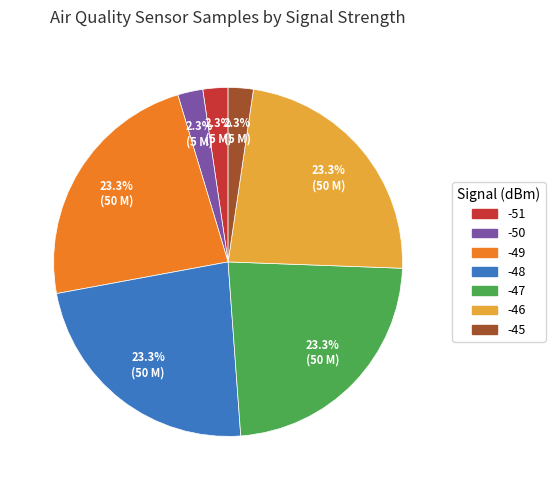

Is there a majority slice in this chart?

No